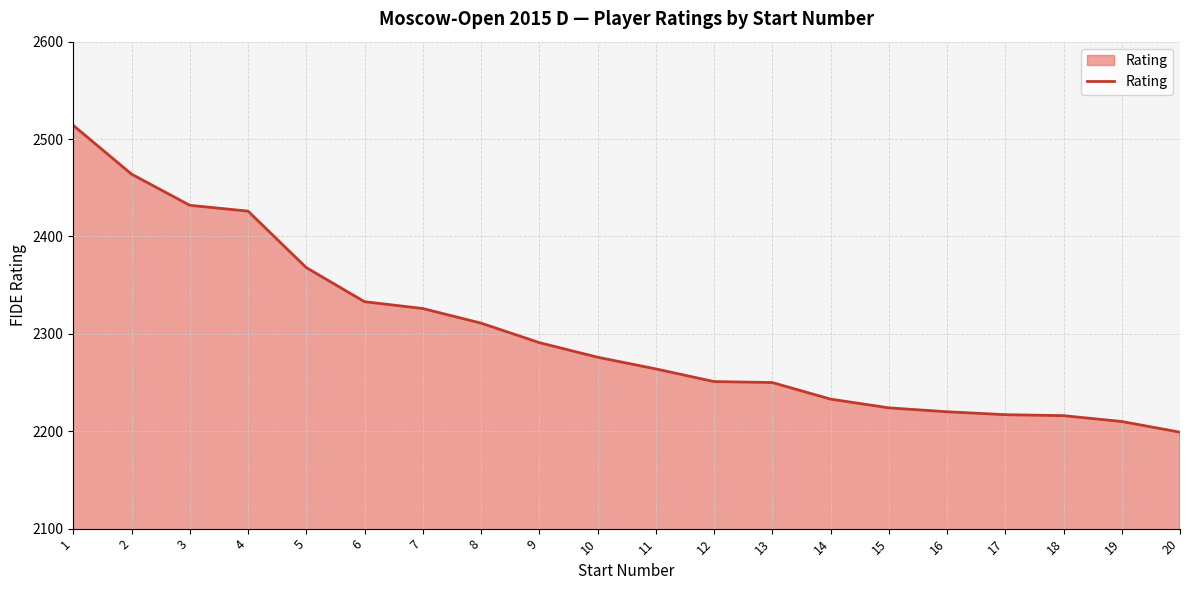

What is the average value?

2301